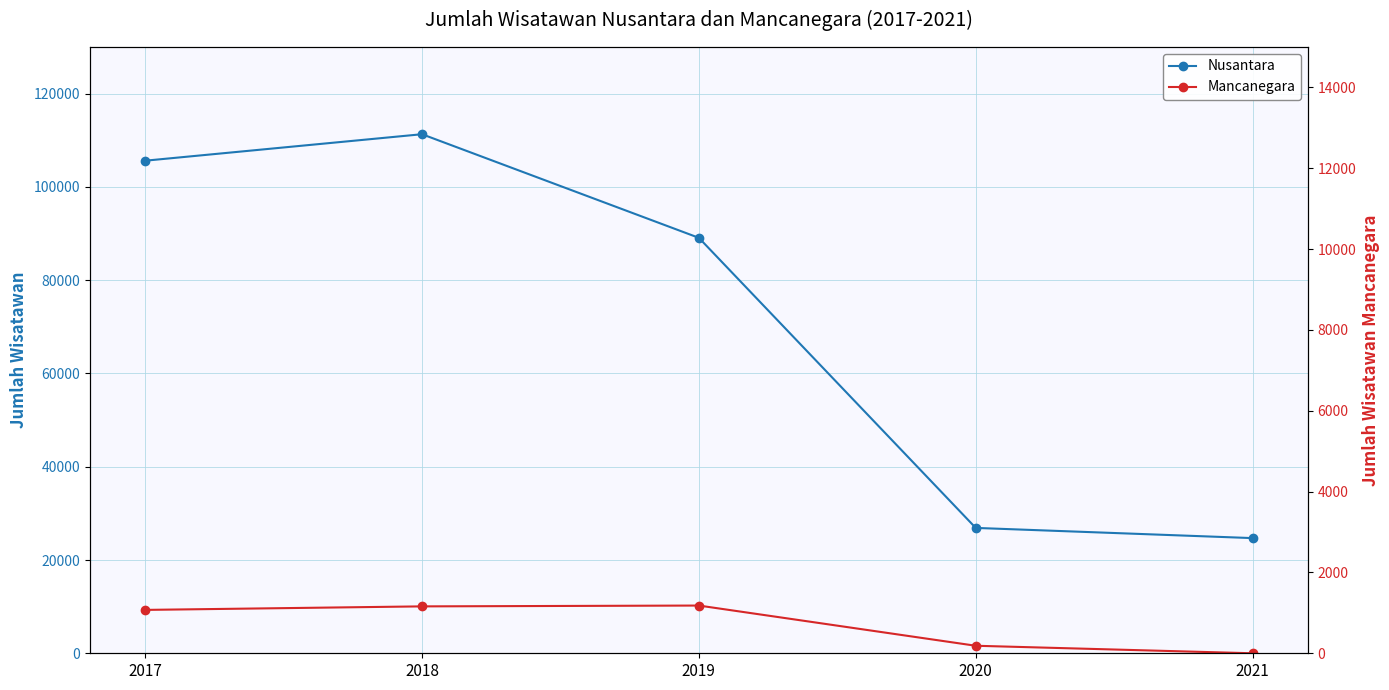

The value of Nusantara at 2020 is 26882. True or false?

True